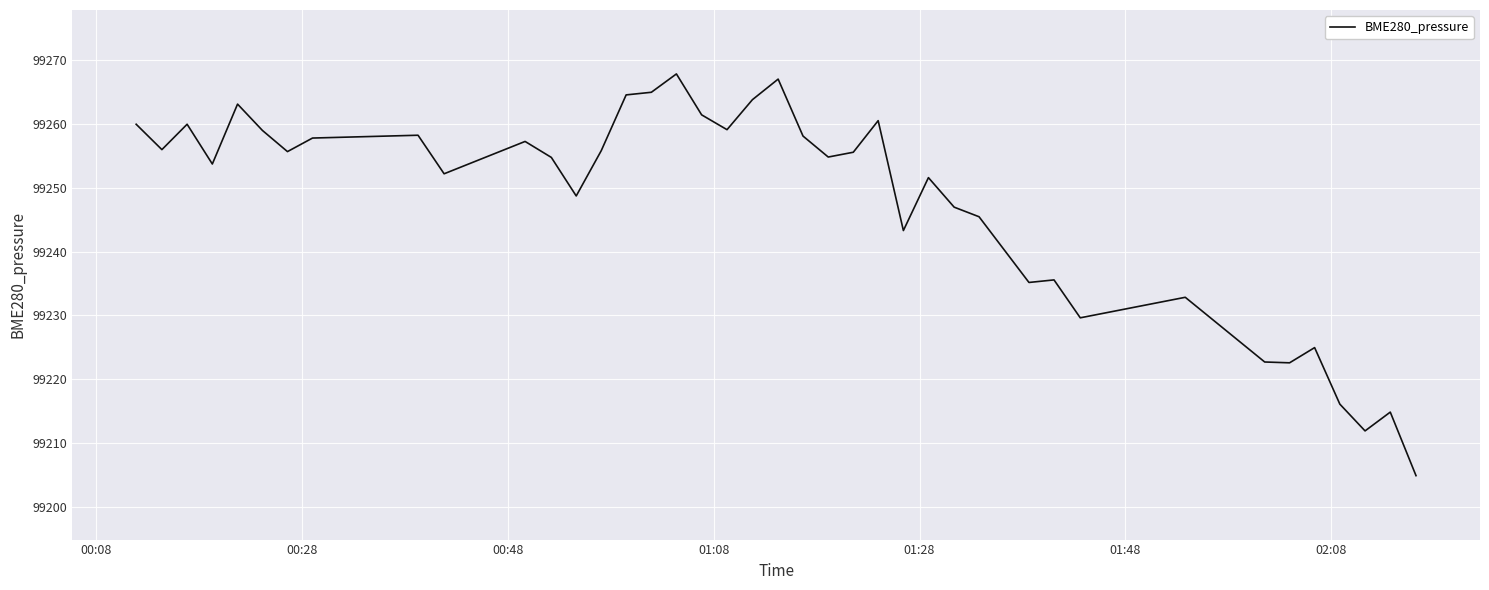

True or false: the data has more than 2 interior local peaks.

True